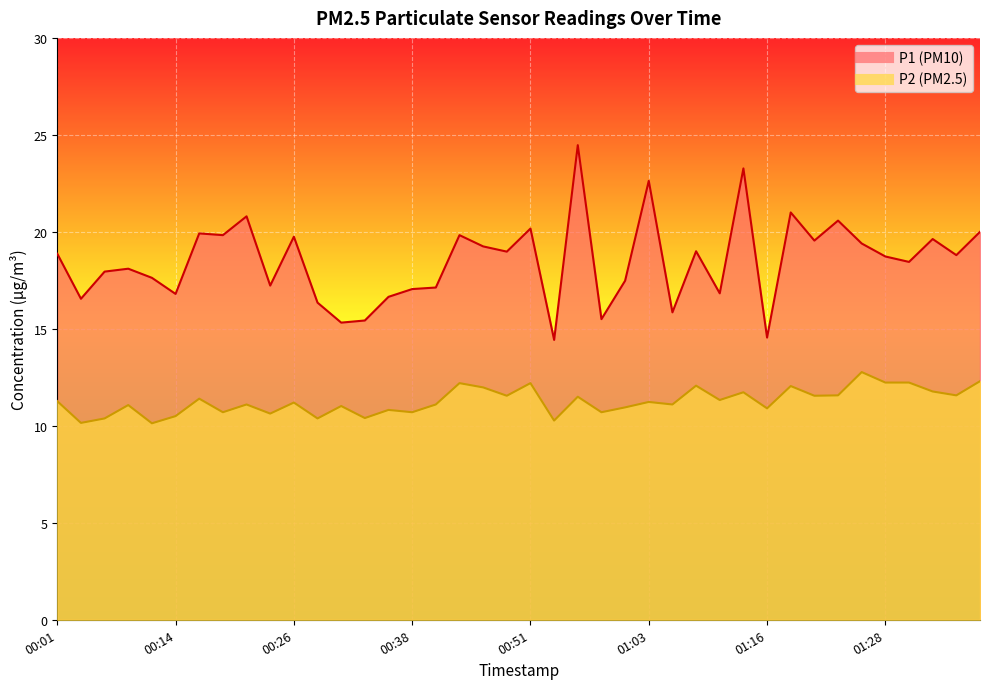

At how many categories does at least one series exceed 11?

40